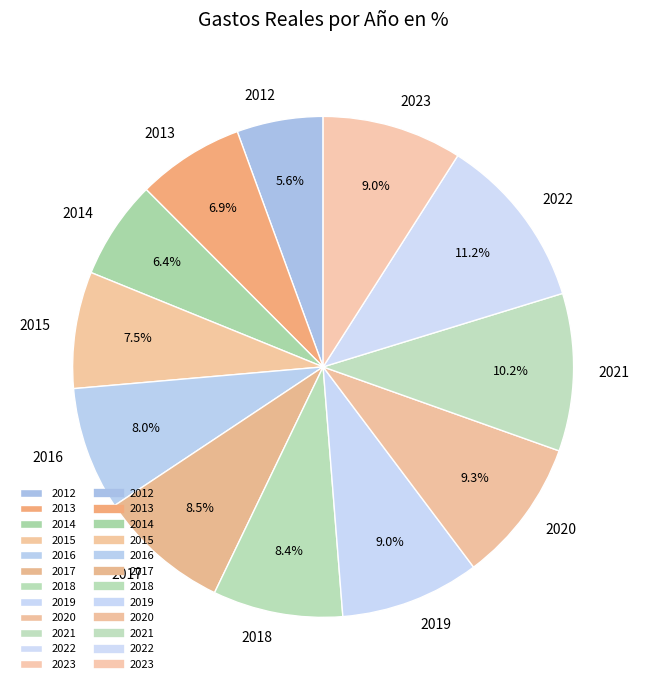

To the nearest percent, what portion does 2019 represent?

9%